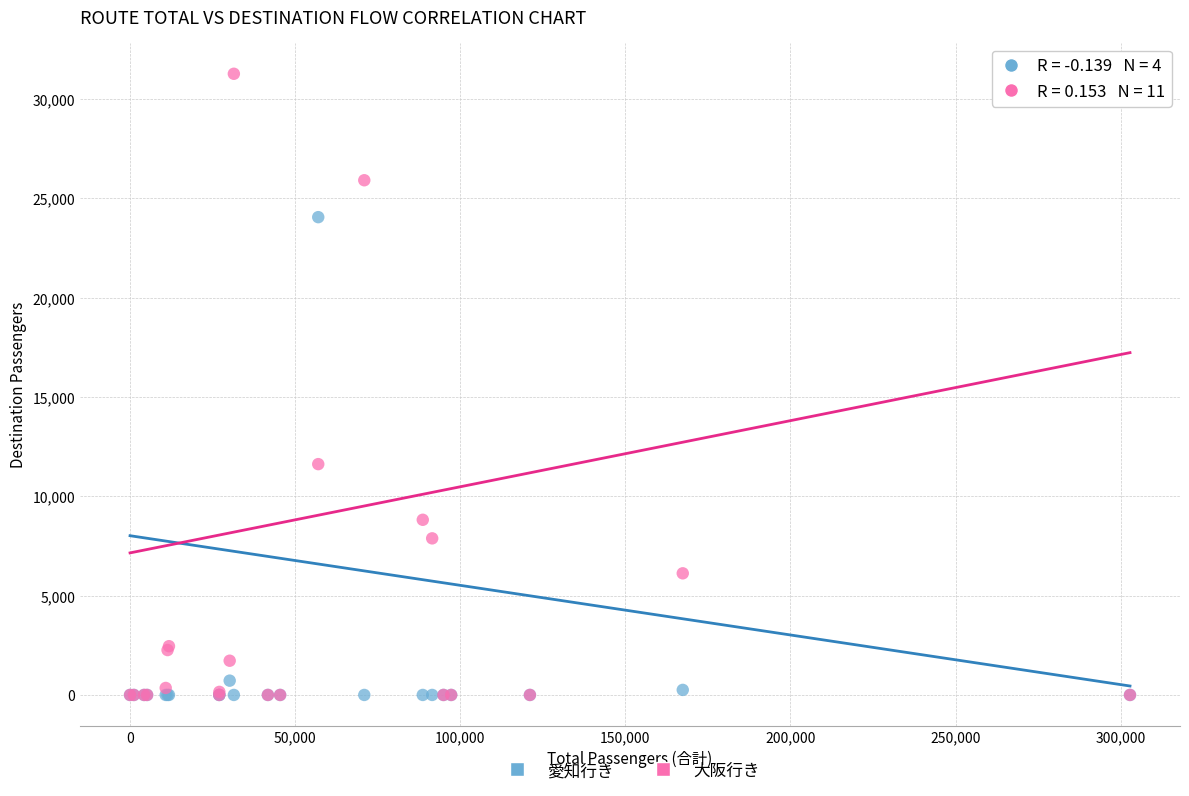

Across all series, what Y value is closest to 15635?

11620